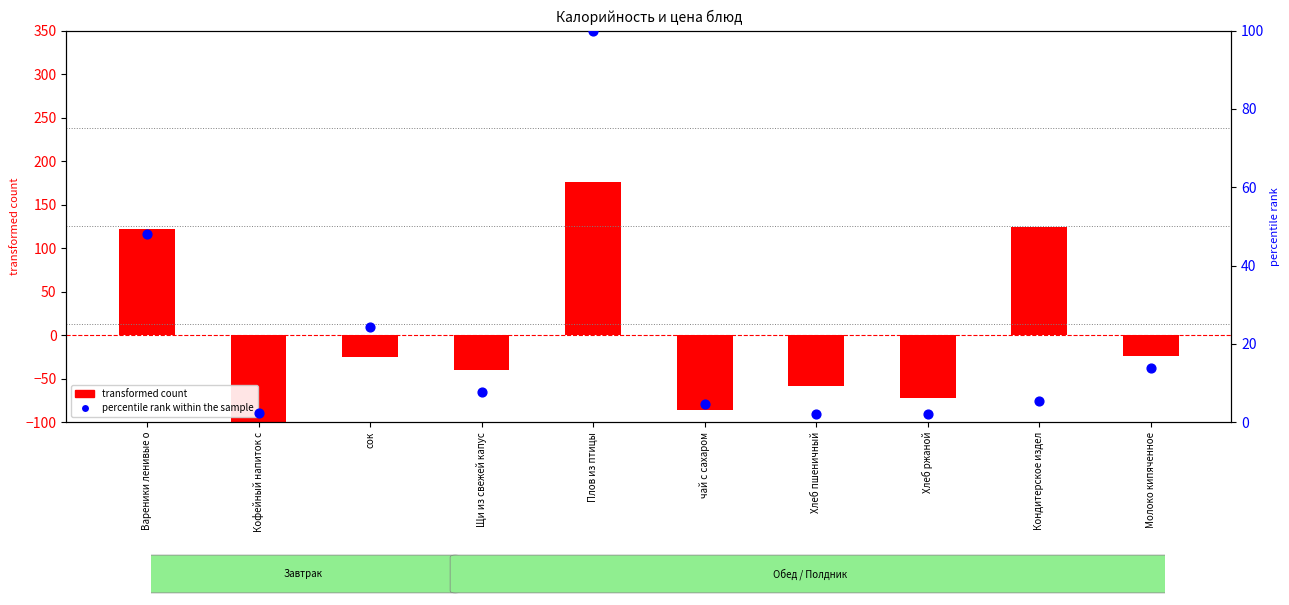

At how many categories does at least one series exceed 153?

1